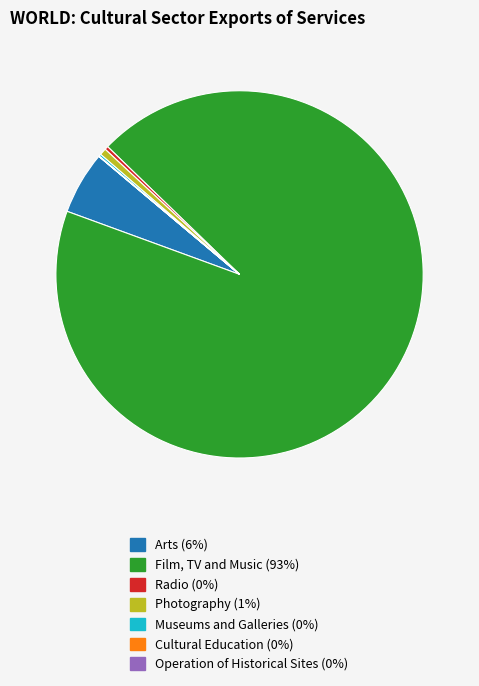

Which category has the biggest portion of the pie?

Film, TV and Music